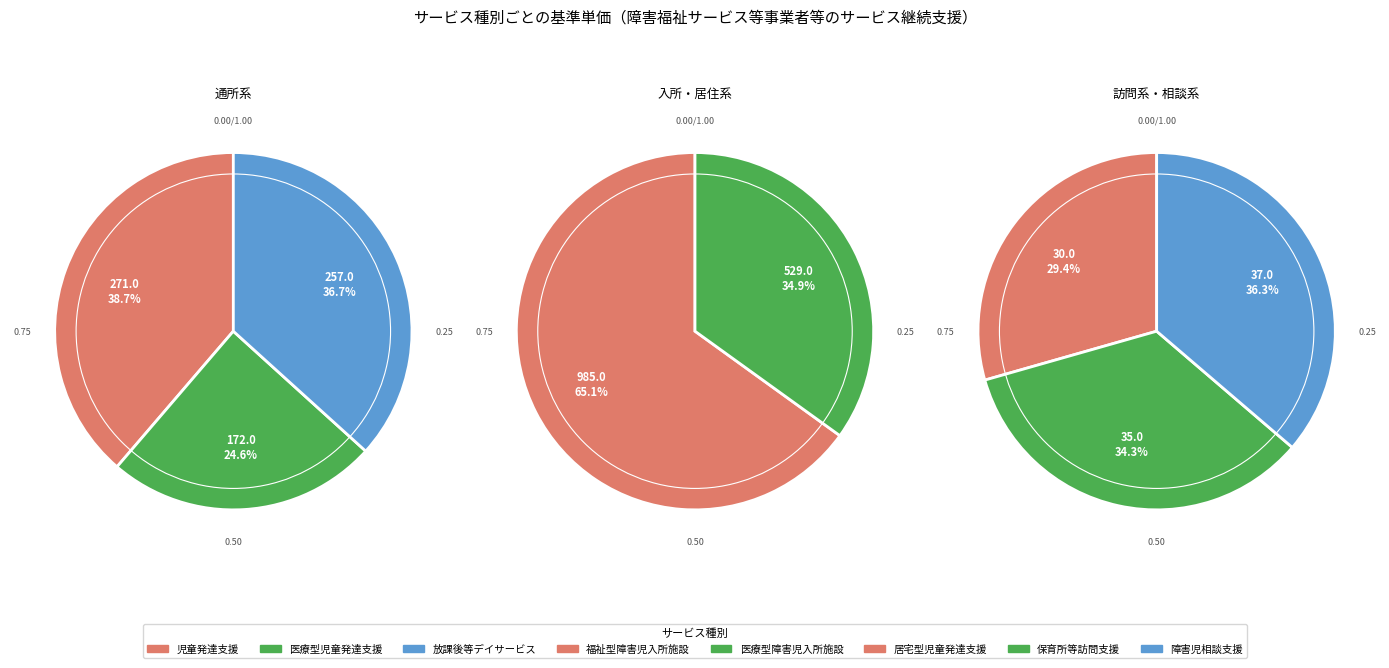

To the nearest percent, what portion does 医療型障害児入所施設 represent?

23%